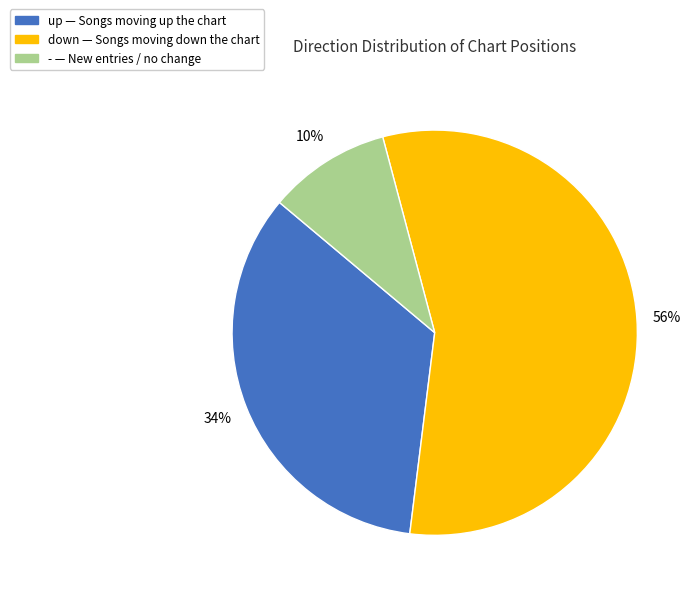

Is the sum of down and up greater than half?

Yes